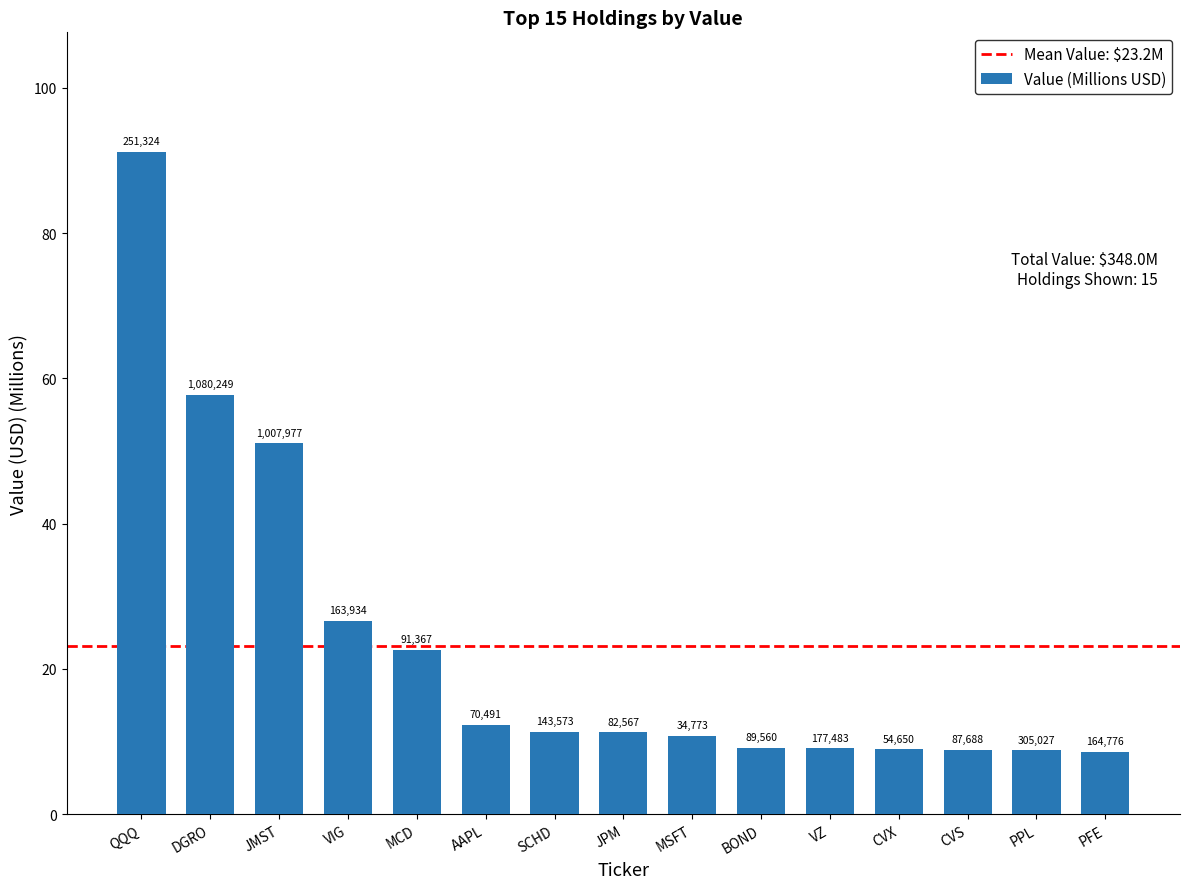

What is the smallest value displayed?

8.5